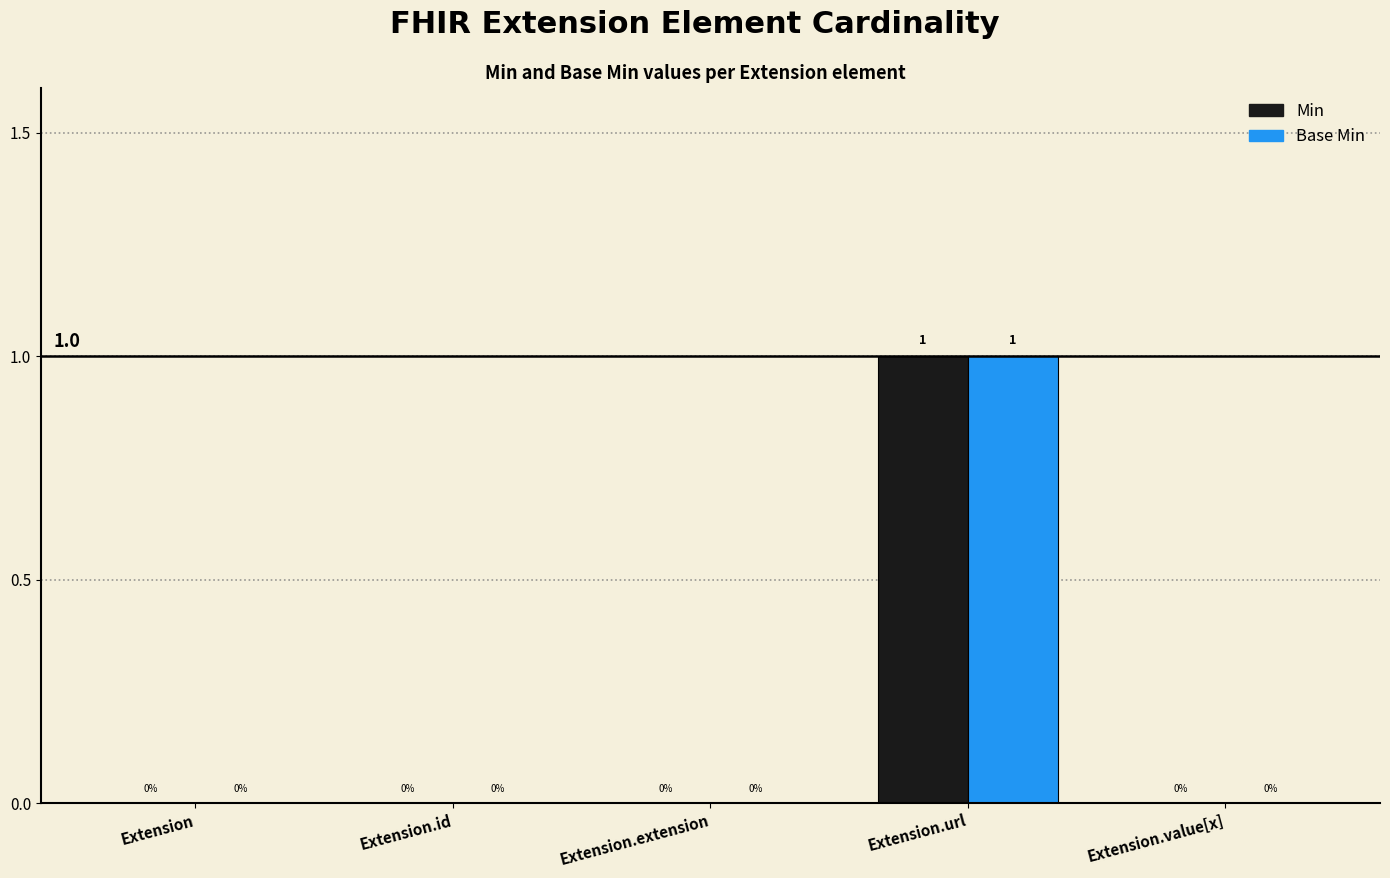

What is the highest value of the Base Min series?

1